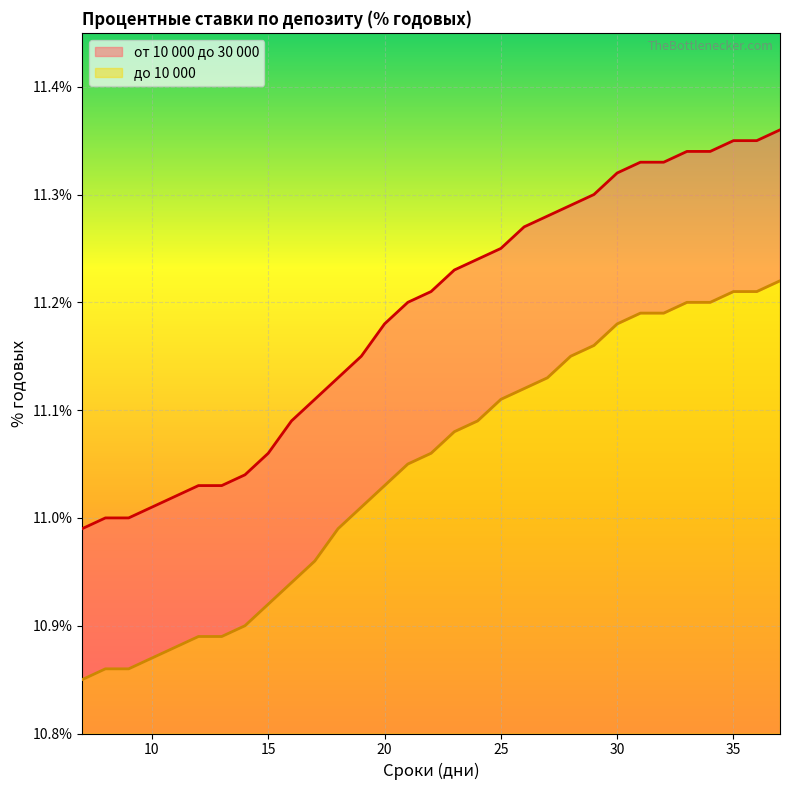

Is it true that до 10 000 equals 10.8 at 7?

True